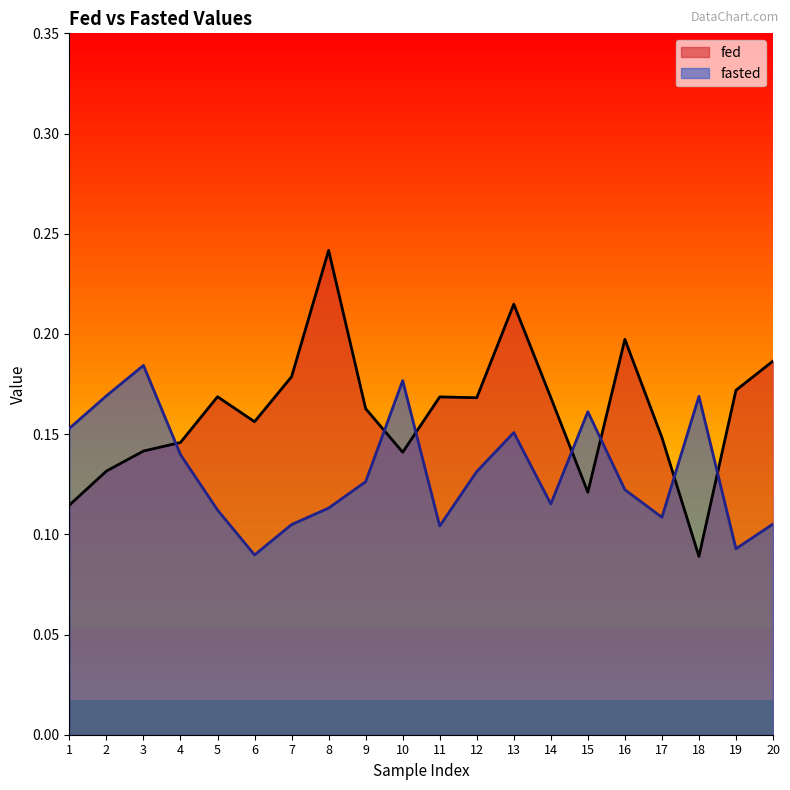

Count the fed values in the range 0 to 1.

20